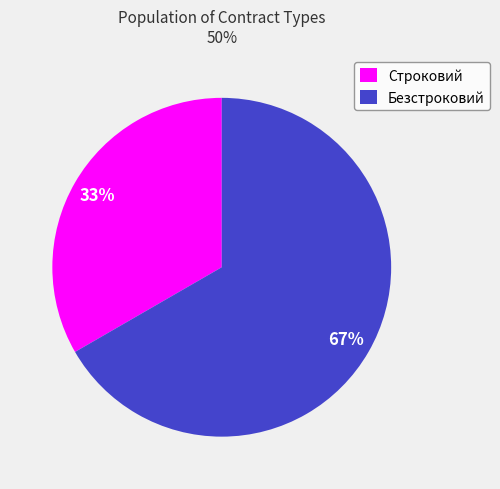

To the nearest percent, what portion does Строковий represent?

33%